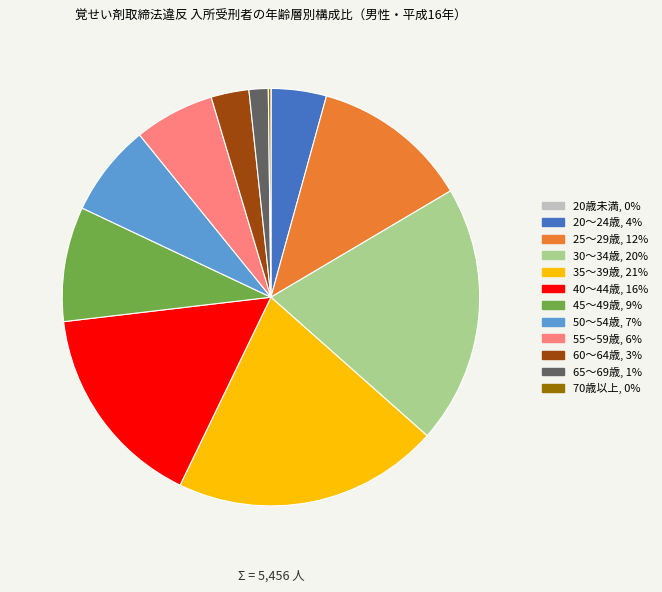

What is the ratio of the value at 45～49歳 to the value at 60～64歳?

3.0